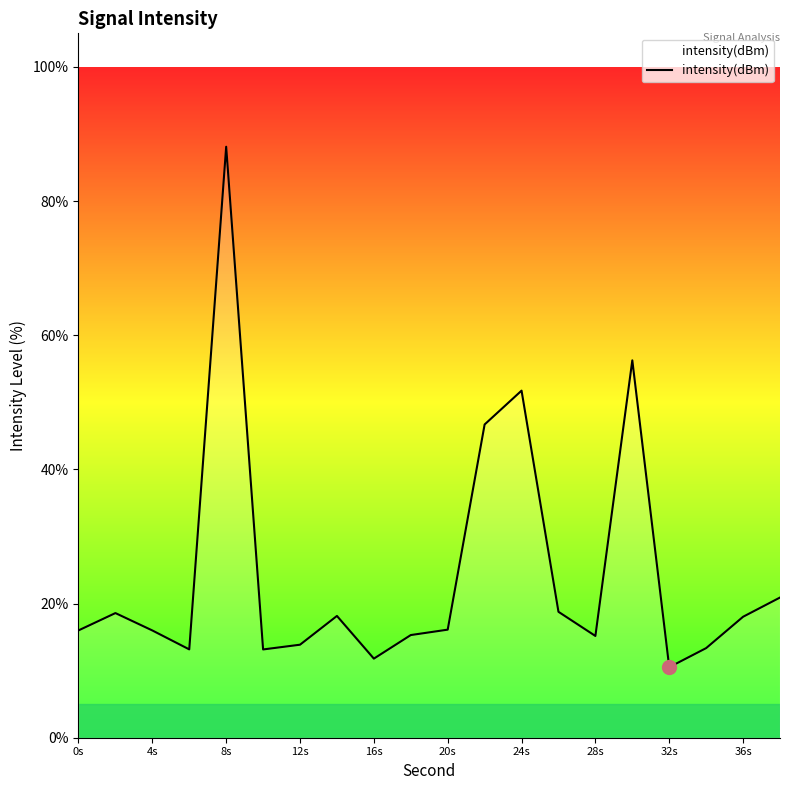

What is the maximum value shown in the chart?

88.1